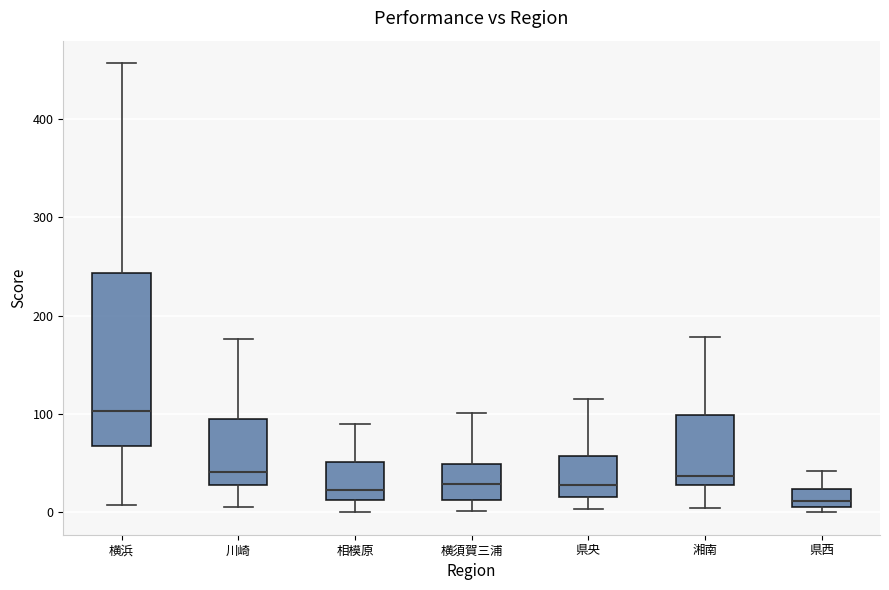

Which box has the highest median line?

横浜